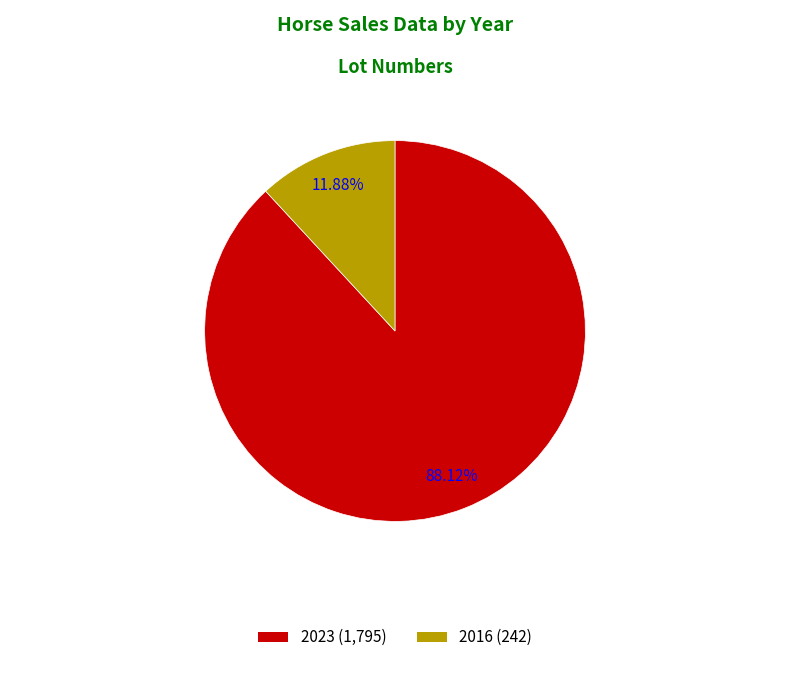

To the nearest percent, what percentage of the pie is 2023?

88%